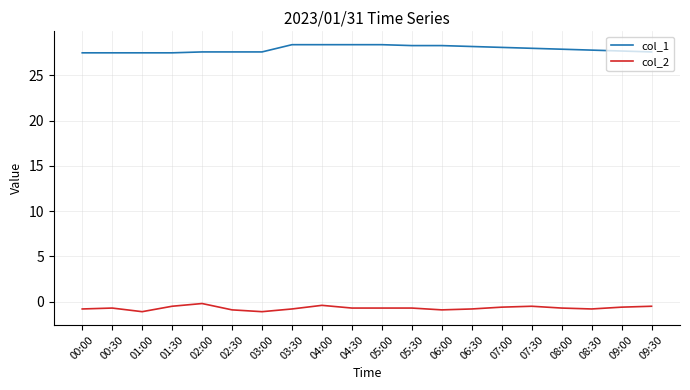

What is the difference between the highest and lowest values at 06:30?

29.0